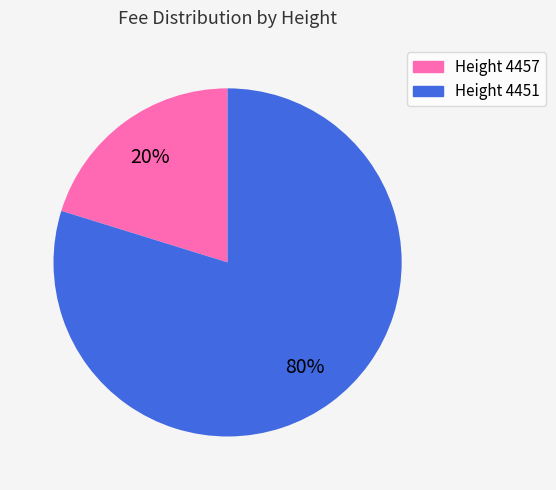

What percentage is the Height 4451 slice, to the nearest percent?

80%